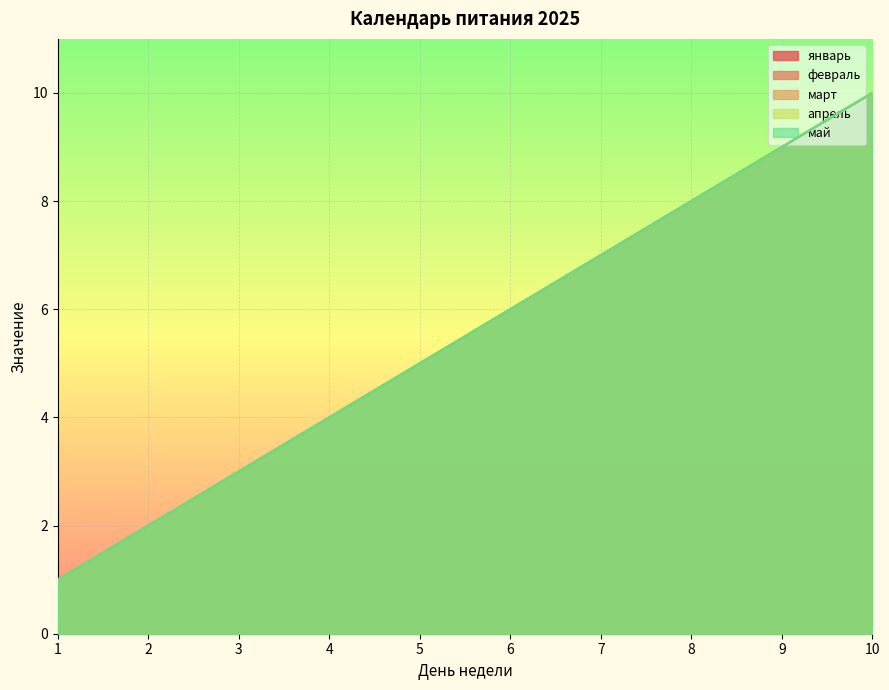

Reading right to left, what are all the values shown in this chart?

январь: 10=10	9=9	8=8	7=7	6=6	5=5	4=4	3=3	2=2	1=1
февраль: 10=10	9=9	8=8	7=7	6=6	5=5	4=4	3=3	2=2	1=1
март: 10=10	9=9	8=8	7=7	6=6	5=5	4=4	3=3	2=2	1=1
апрель: 10=10	9=9	8=8	7=7	6=6	5=5	4=4	3=3	2=2	1=1
май: 10=10	9=9	8=8	7=7	6=6	5=5	4=4	3=3	2=2	1=1